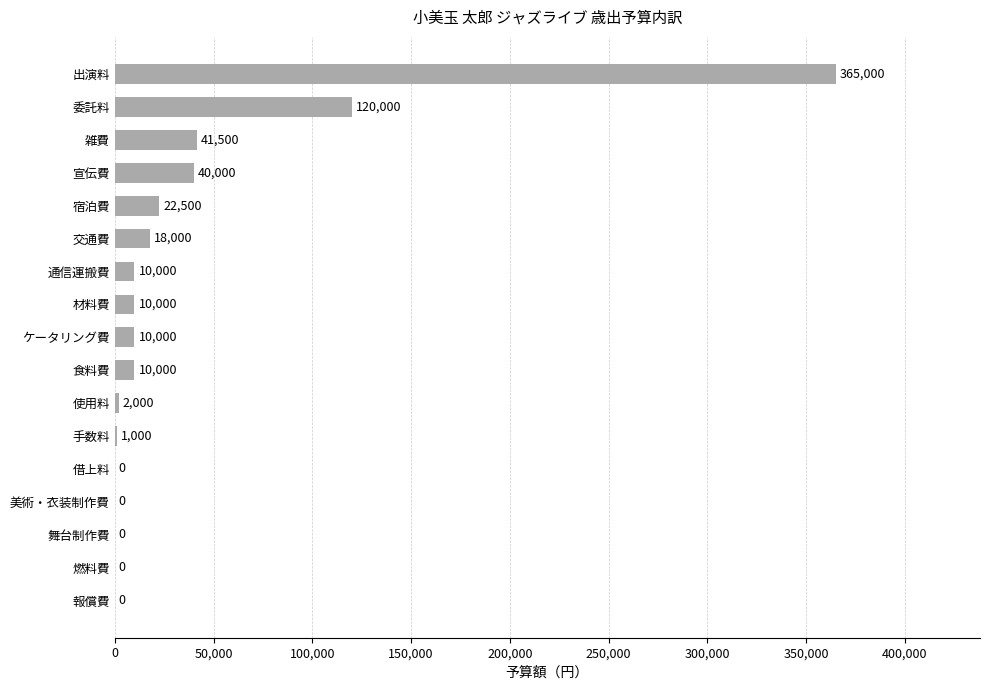

What value does the data have at 食料費, to the nearest 10?

10000